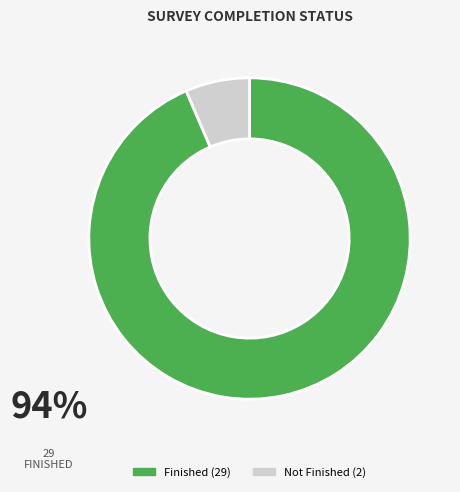

What is the smallest slice in the pie chart?

Not Finished